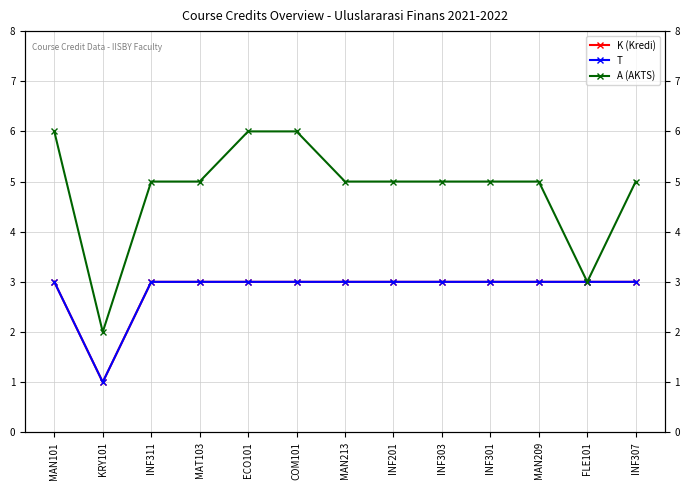

Reading left to right, list all the values displayed in this chart.

K (Kredi): 3	1	3	3	3	3	3	3	3	3	3	3	3
T: 3	1	3	3	3	3	3	3	3	3	3	3	3
A (AKTS): 6	2	5	5	6	6	5	5	5	5	5	3	5